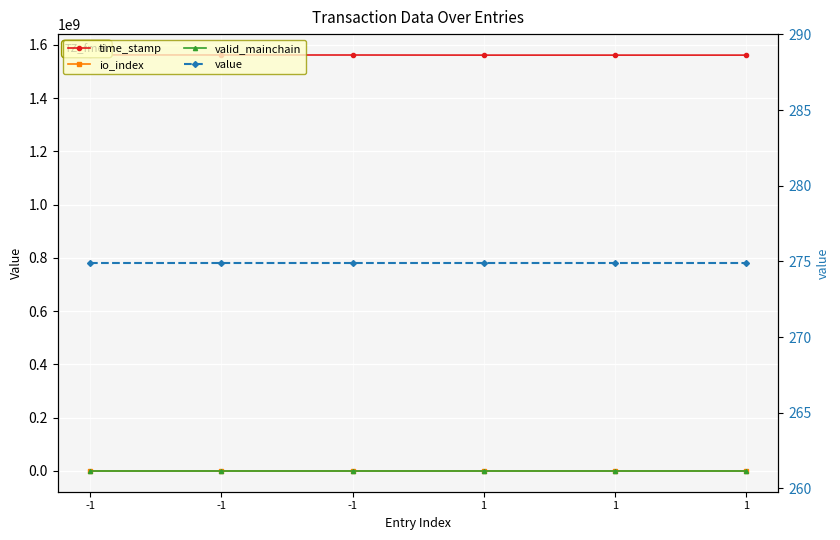

True or false: value and time_stamp intersect in this chart.

False